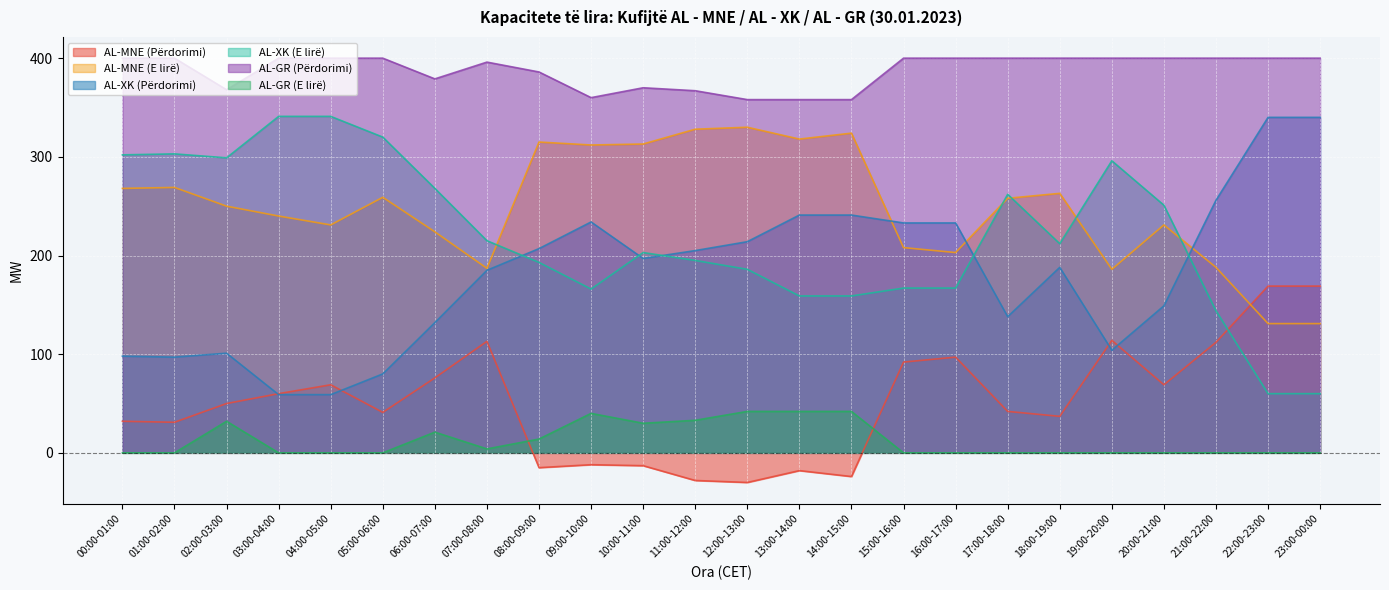

How many data points in AL-GR (Përdorimi) are less than 400?

10